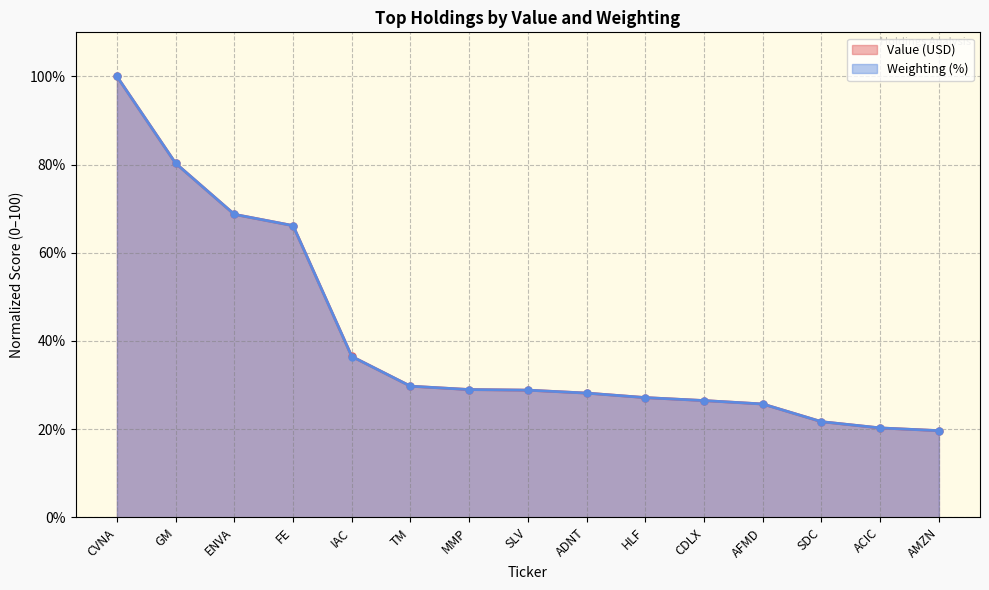

Which series has the widest spread of values?

Weighting (%)